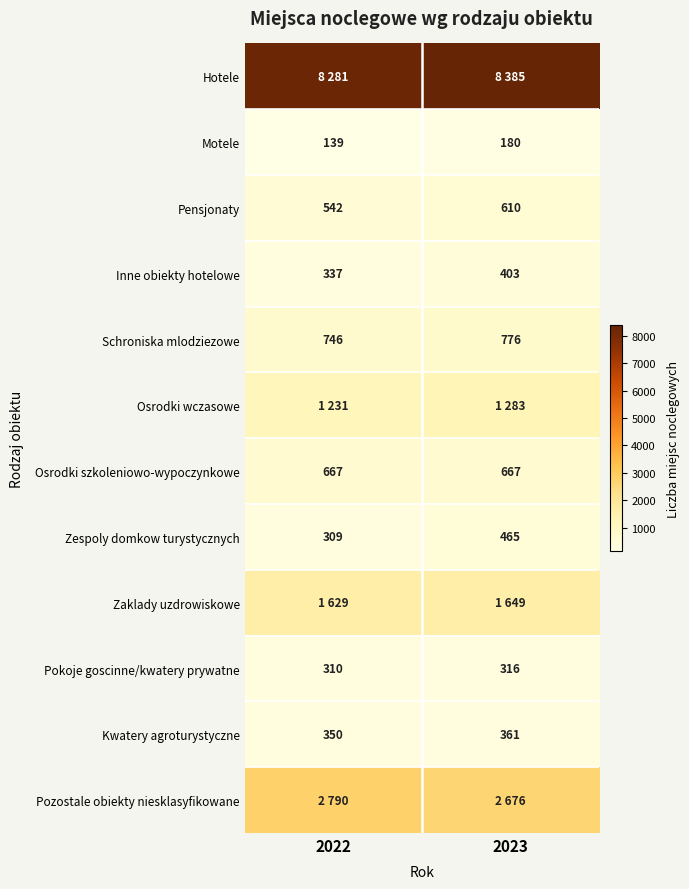

The value of Motele at 2022 is 227. True or false?

False